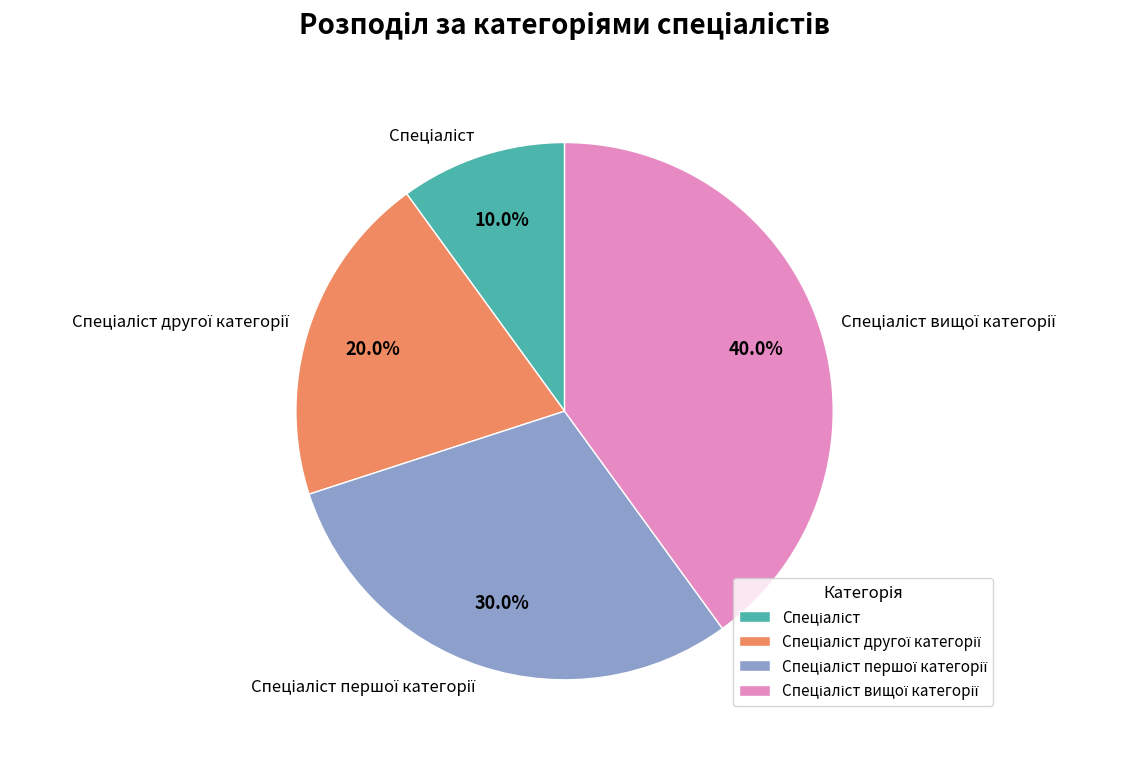

Is there a majority slice in this chart?

No